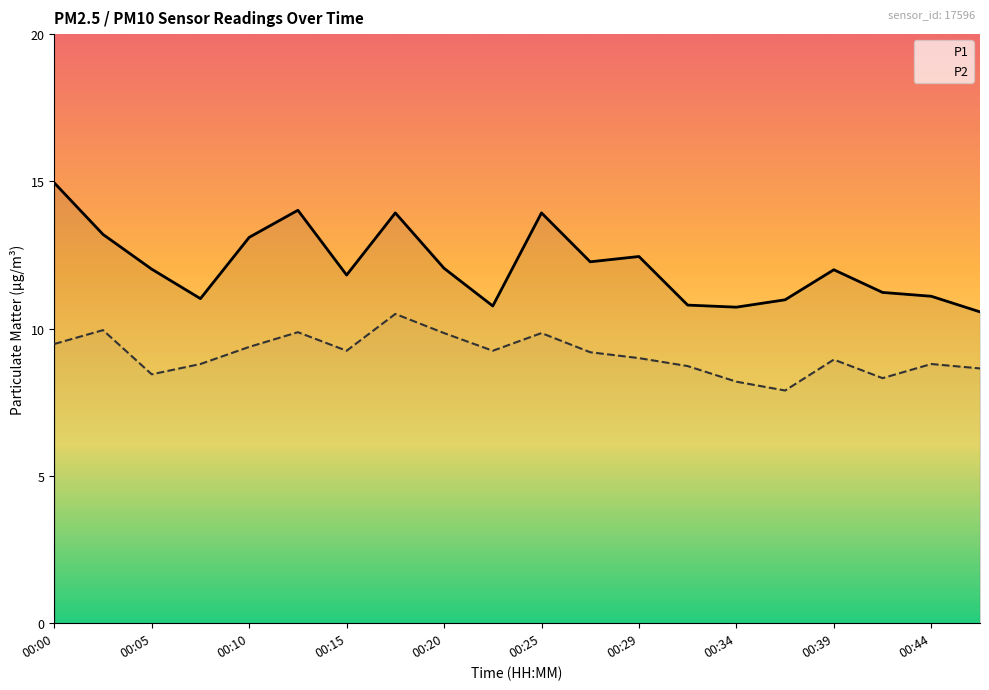

True or false: P1 has a value of 12.1 at 00:20.

True